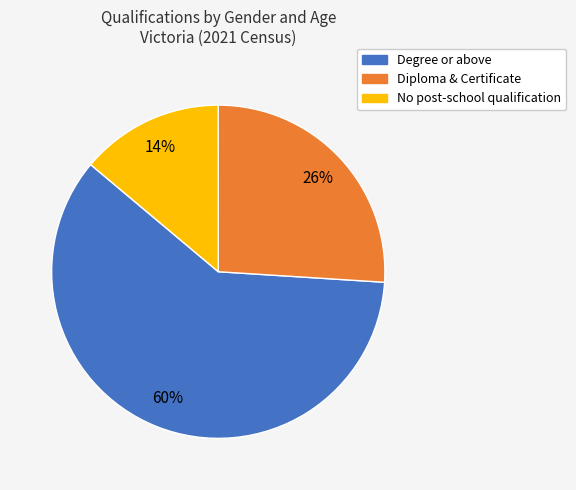

How many segments does this pie chart have?

3